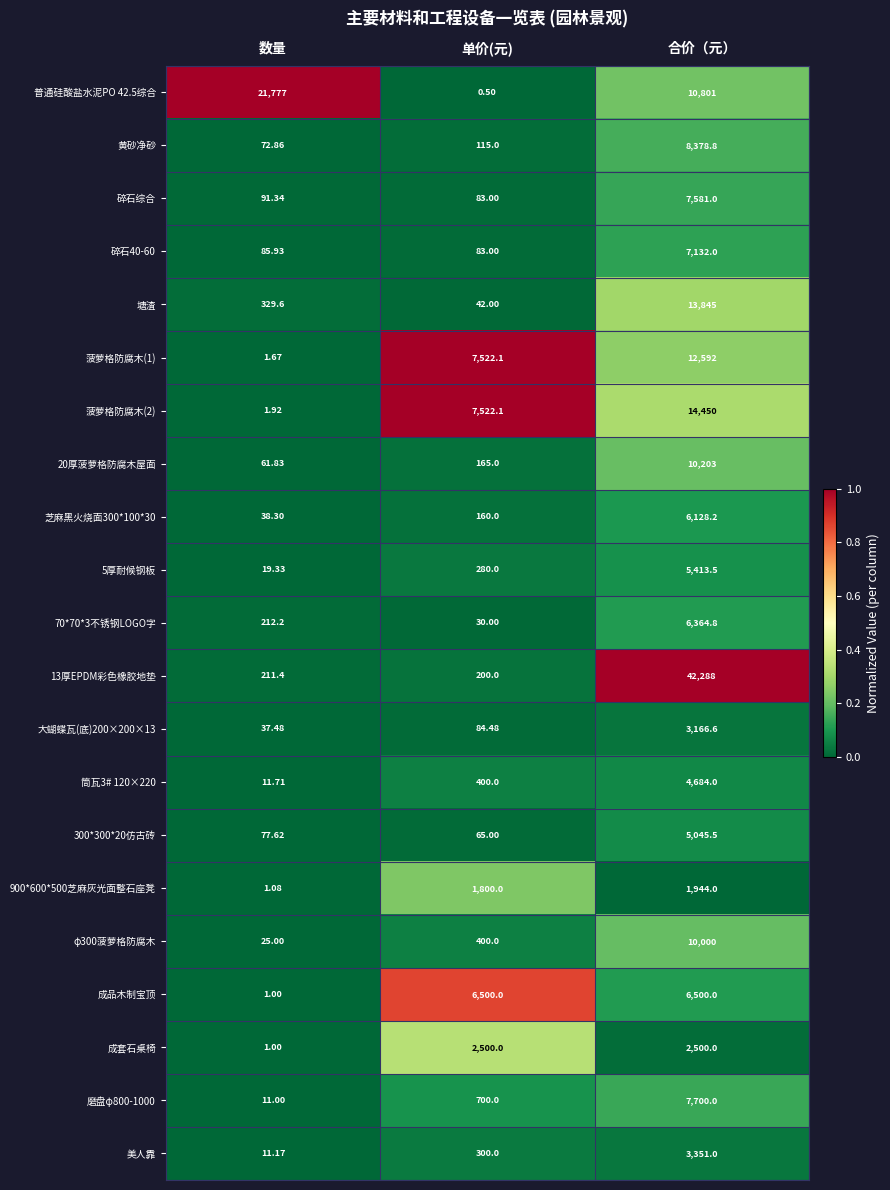

At how many categories does at least one series exceed 0?

3